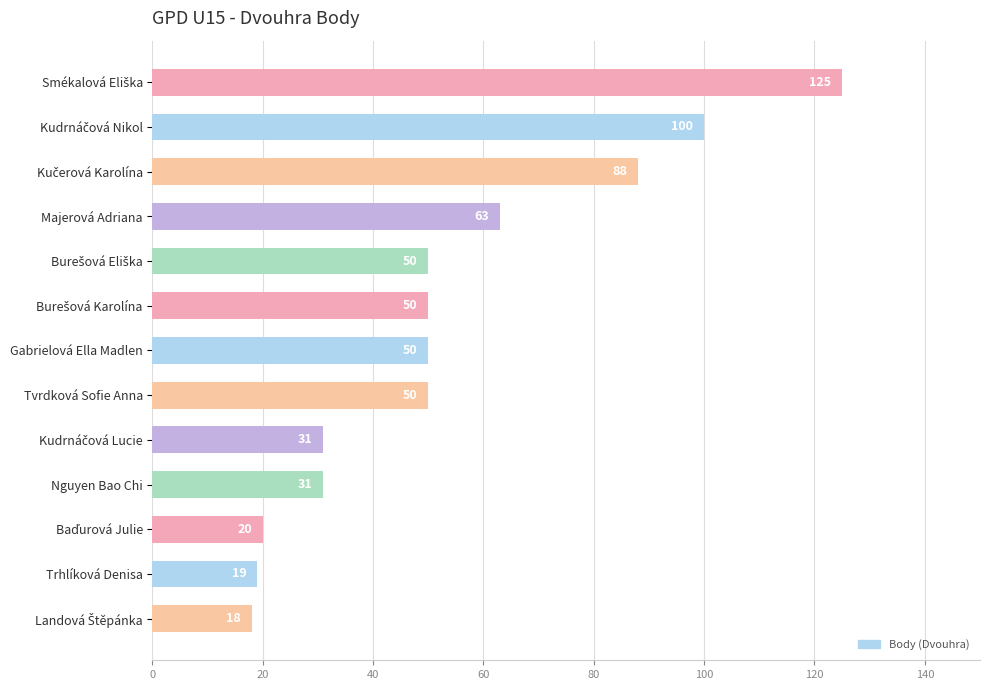

The value at Majerová Adriana is 28. True or false?

False